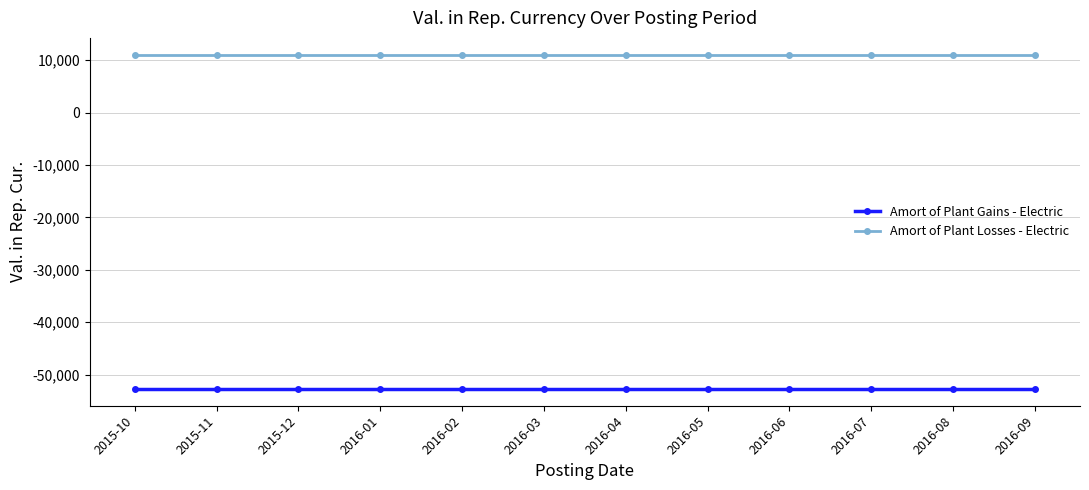

What is the smallest value displayed?

-52750.6